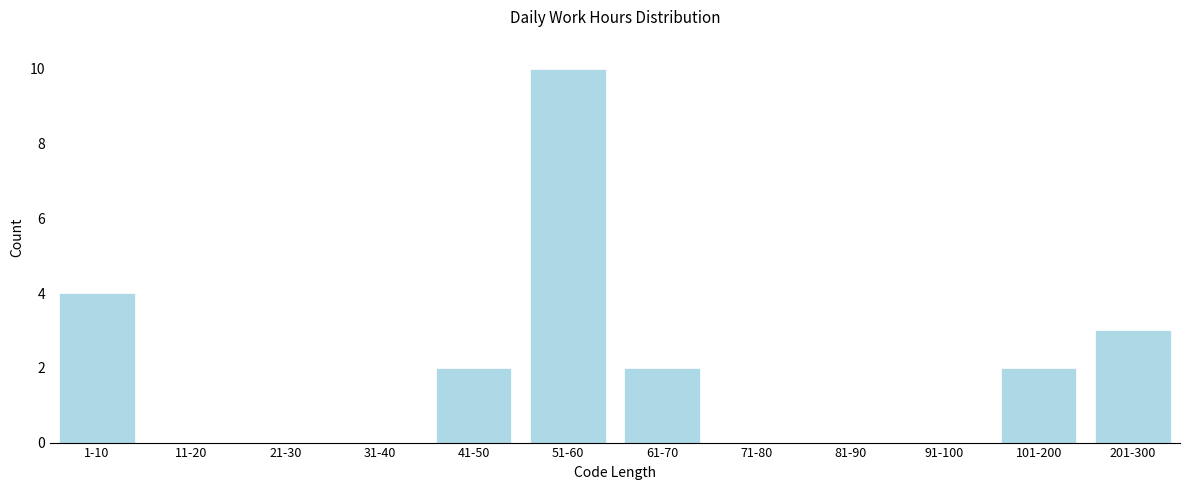

Reading left to right, list all the values displayed in this chart.

1-10=4	11-20=0	21-30=0	31-40=0	41-50=2	51-60=10	61-70=2	71-80=0	81-90=0	91-100=0	101-200=2	201-300=3